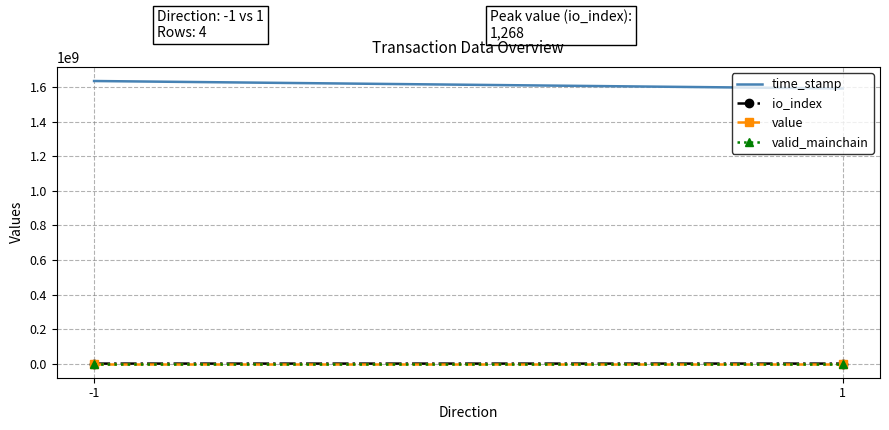

What is the sum of all valid_mainchain values?

2.0